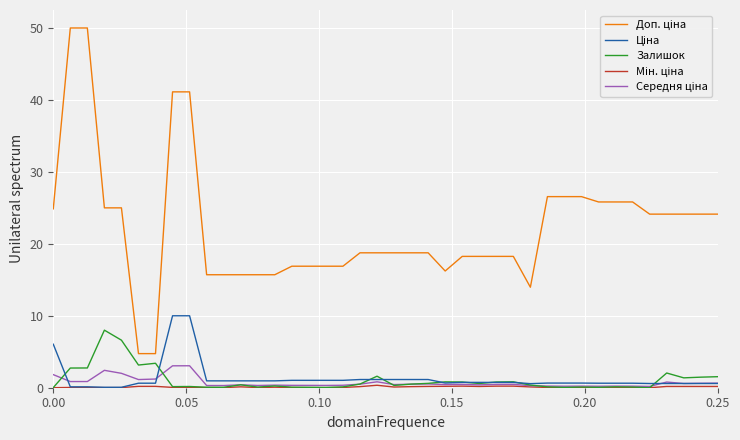

What is the greatest value displayed?

50.0